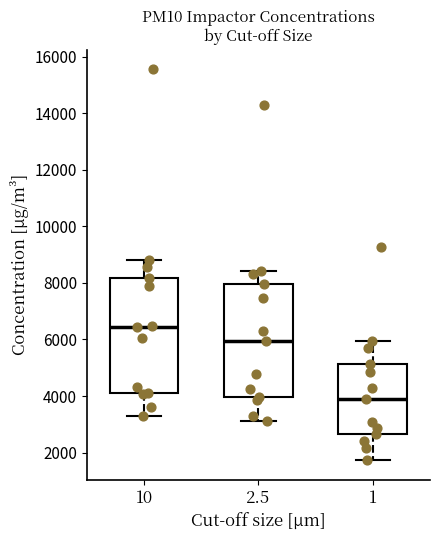

Which box's median line is the lowest?

1